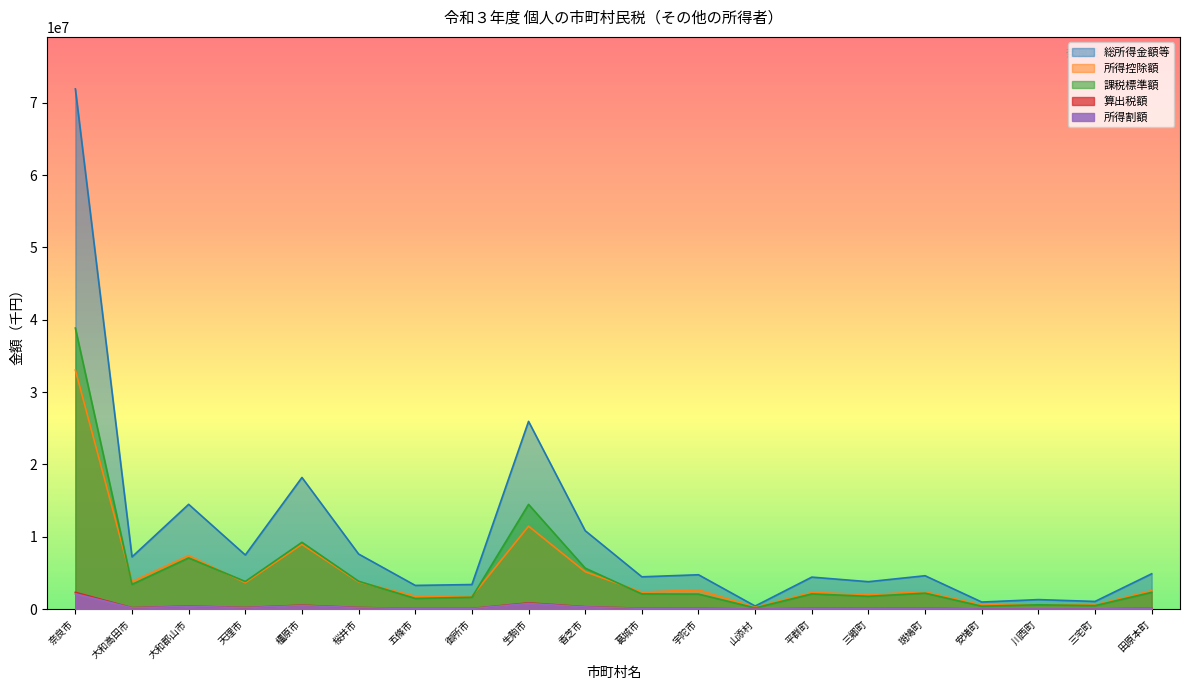

What is the maximum value shown in the chart?

71899216